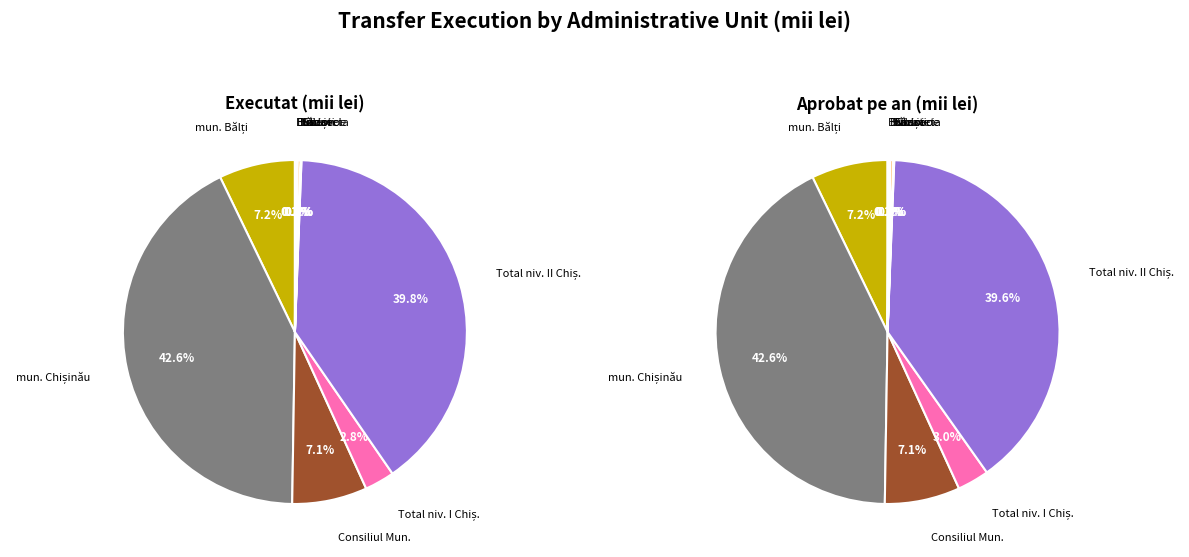

Is it true that mun. Bălți Aprobat is 1% of the pie?

False